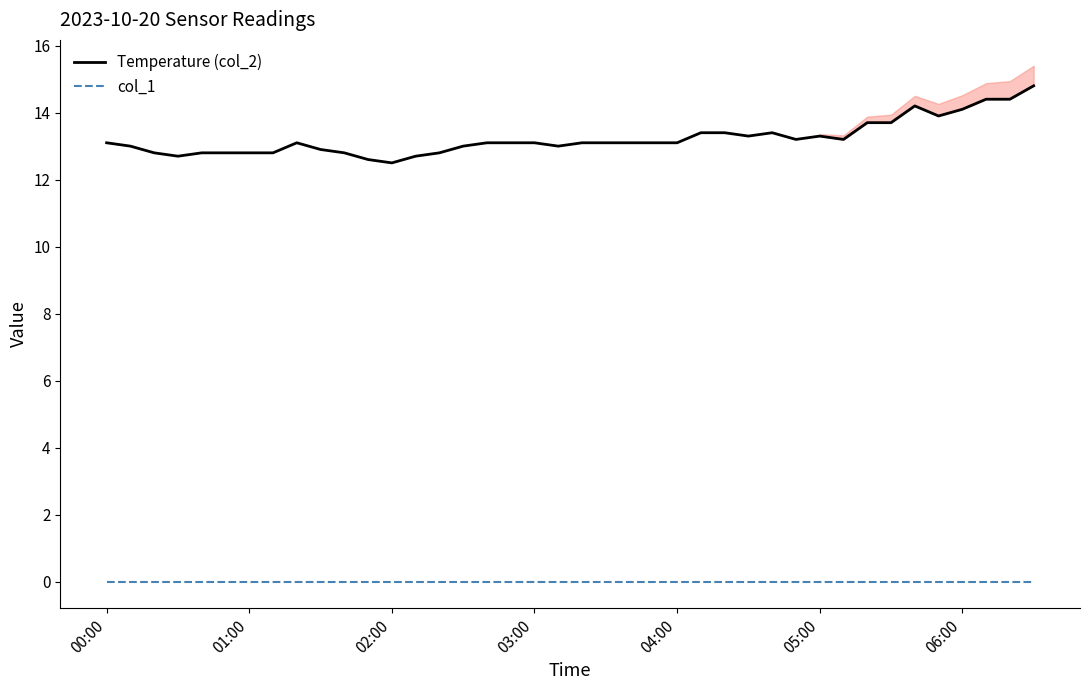

At which label does Temperature (col_2) first exceed 13?

00:00